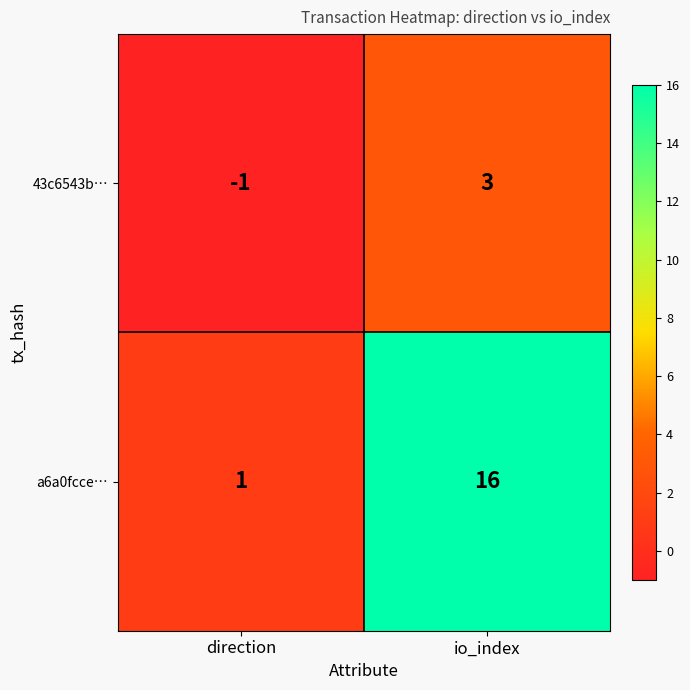

What is the difference between the 43c6543b… values at io_index and direction?

4